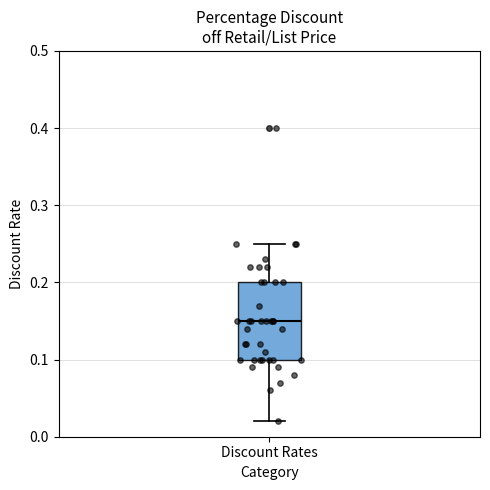

Where does the median line of the box for Discount Rates sit on the y-axis? The values are not printed on the chart, so give them approximately, as read against the axis.

0.15